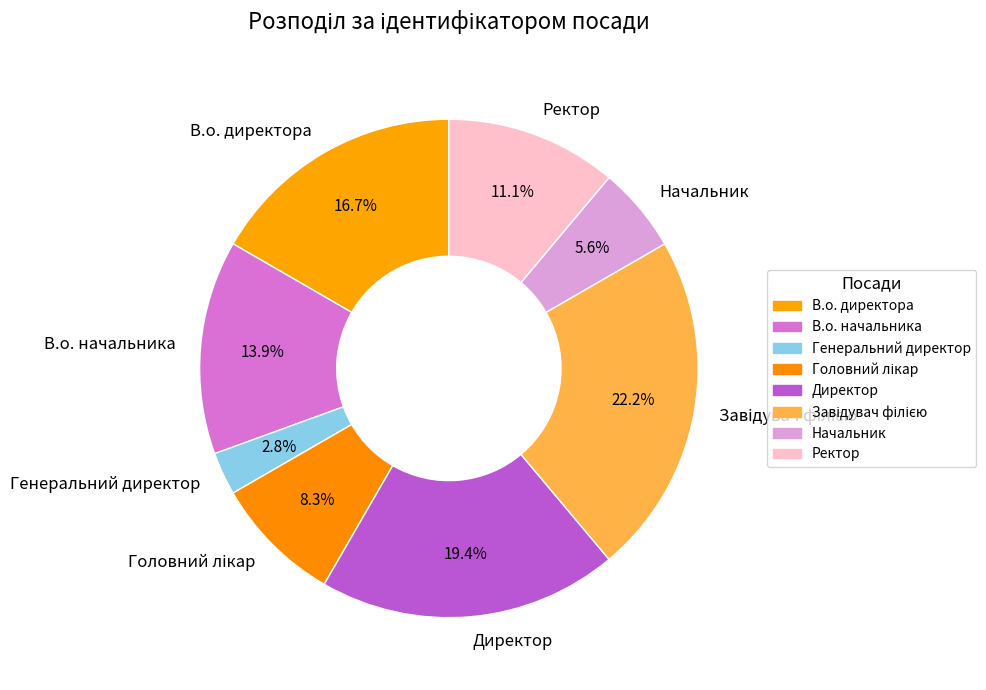

How many slices are in this pie chart?

8